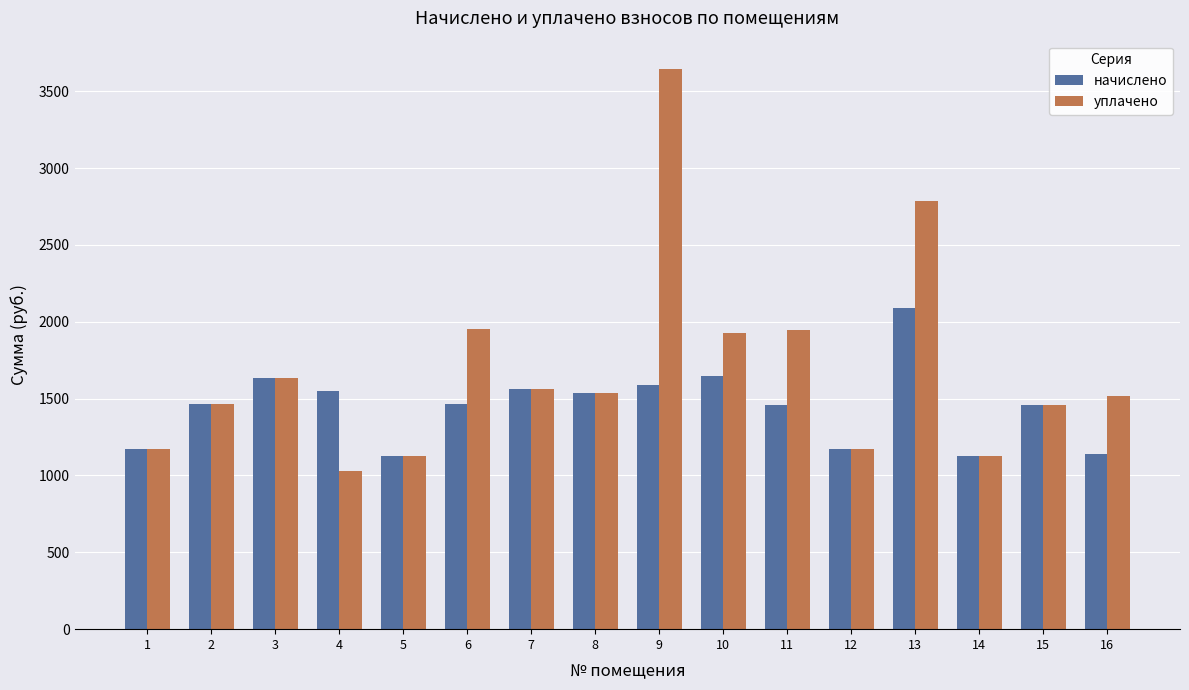

What is the maximum value for уплачено?

3647.2